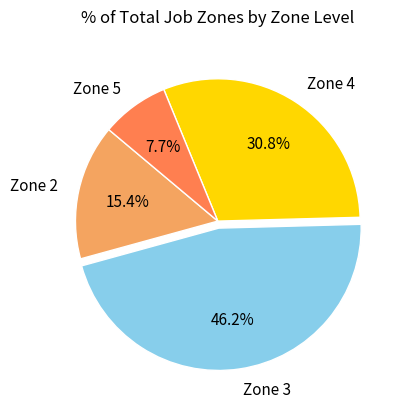

Does Zone 3 account for over 50% of the chart?

No